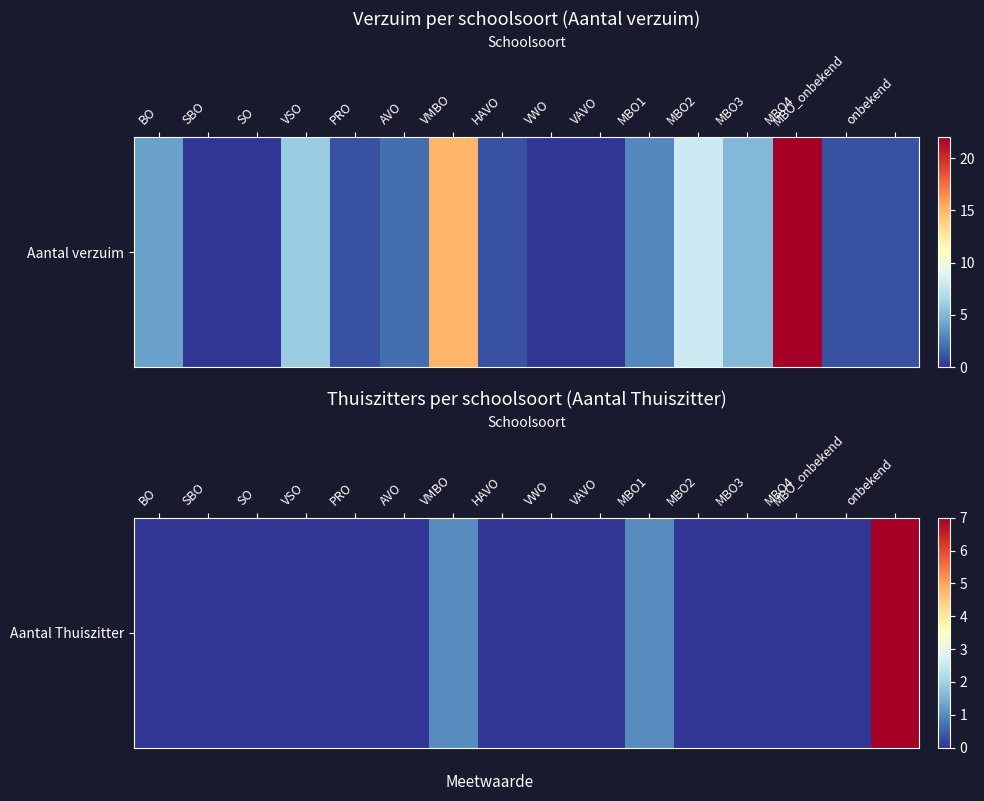

List the labels in order of value, smallest first.

BO, SBO, SO, VSO, PRO, AVO, HAVO, VWO, VAVO, MBO2, MBO3, MBO4, MBO_onbekend, VMBO, MBO1, onbekend